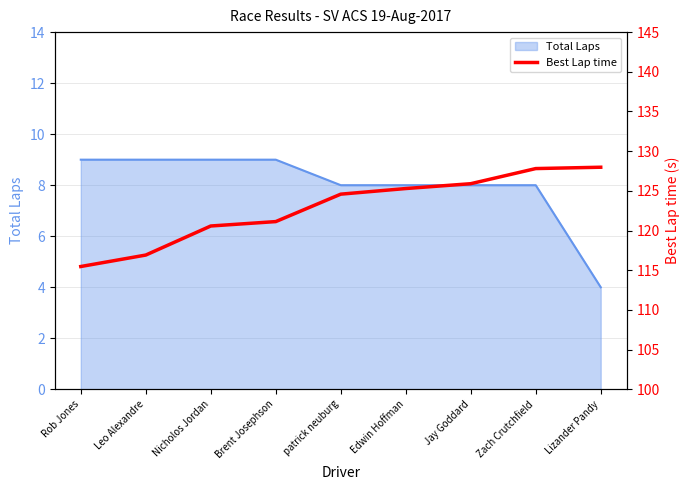

What is the label of the 3rd point from the right?

Jay Goddard